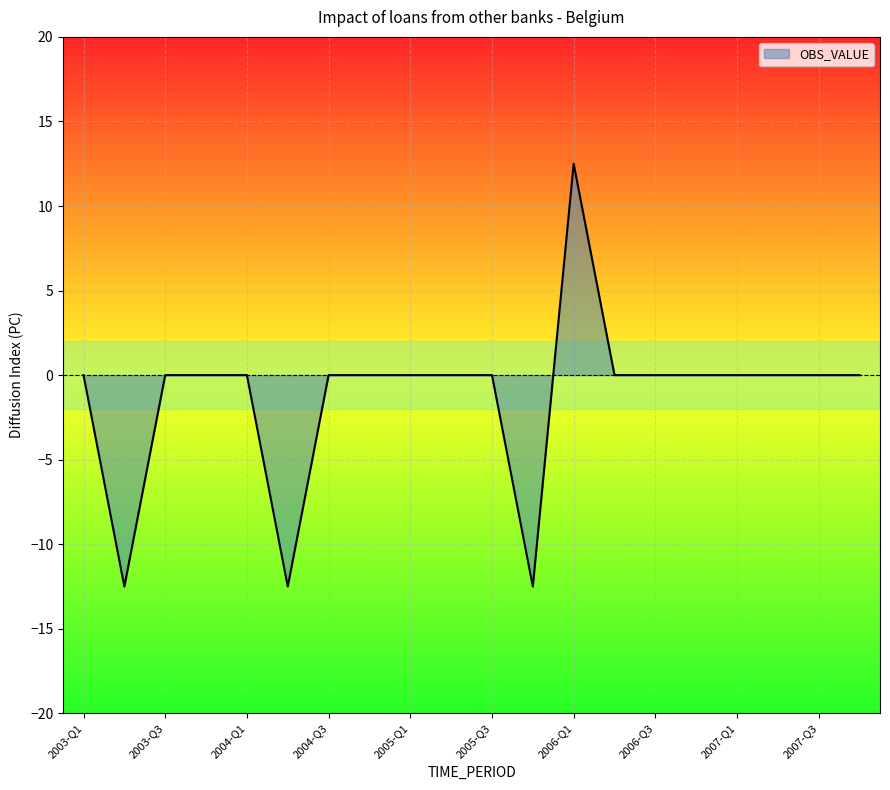

How many lines are shown in the chart?

1